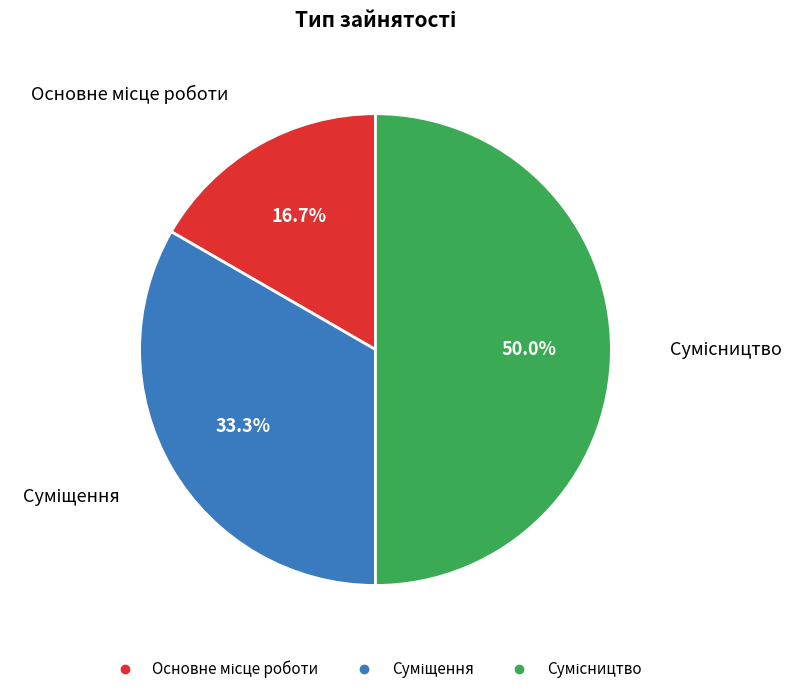

How many segments does this pie chart have?

3